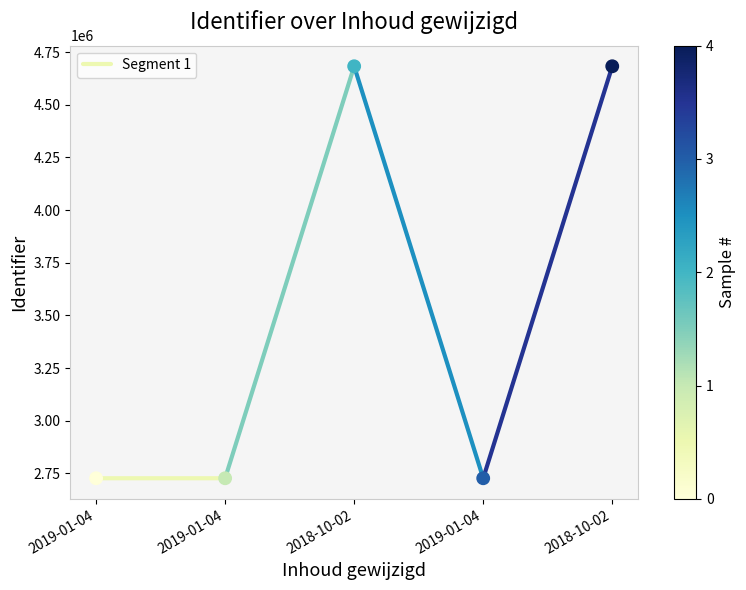

What is the range of Y values (max minus min)?

1956642